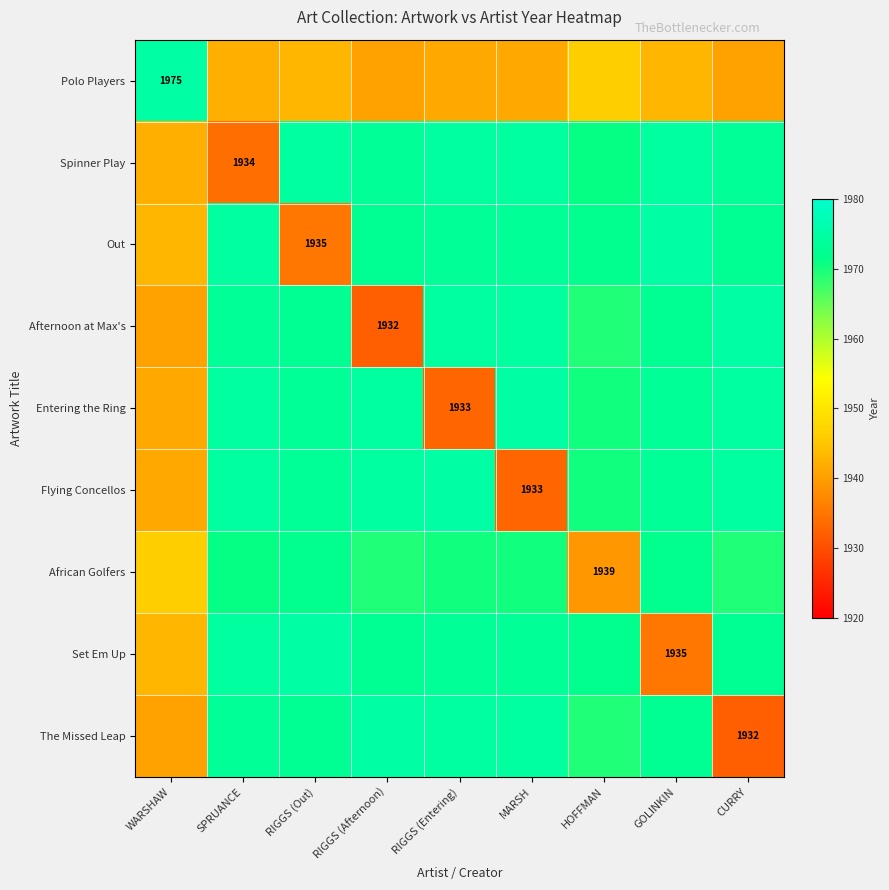

True or false: The Missed Leap has a value of 2758.9 at CURRY.

False